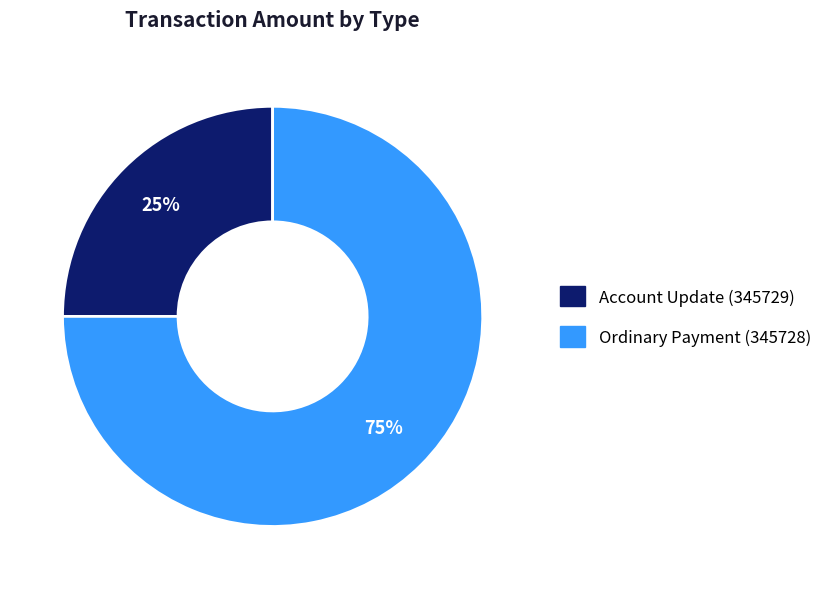

Combined, do Account Update (345729) and Ordinary Payment (345728) account for over 50%?

Yes